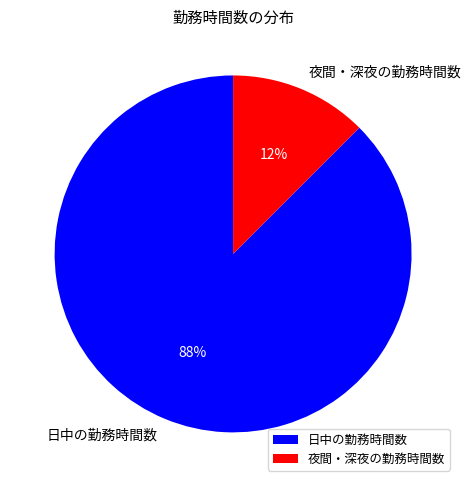

Combined, do 日中の勤務時間数 and 夜間・深夜の勤務時間数 account for over 50%?

Yes